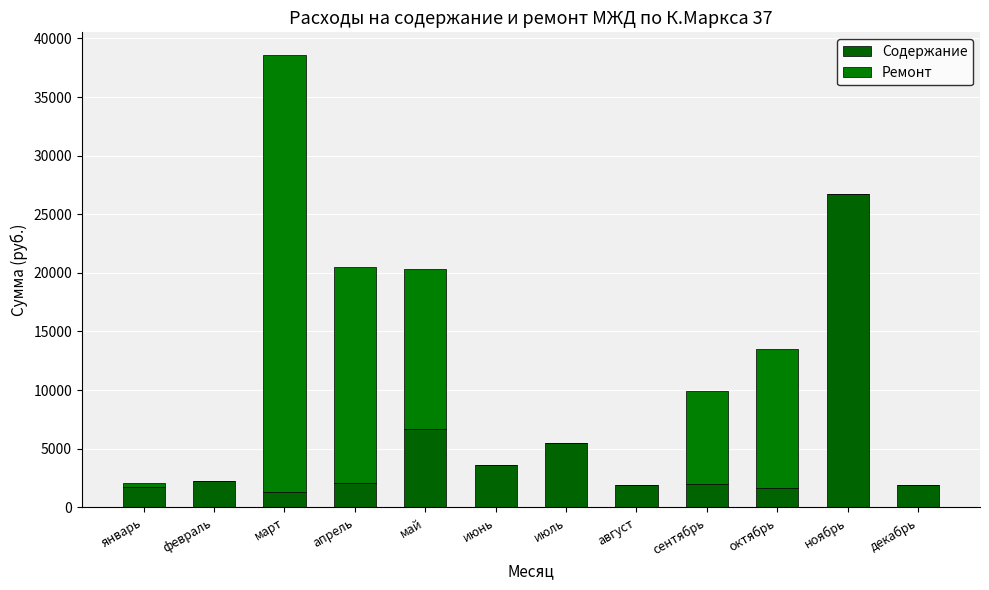

Where does the Содержание series first go above 2098?

февраль